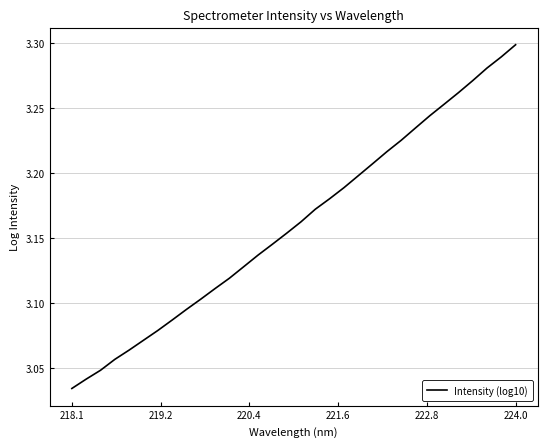

How many categories are shown in the chart?

32